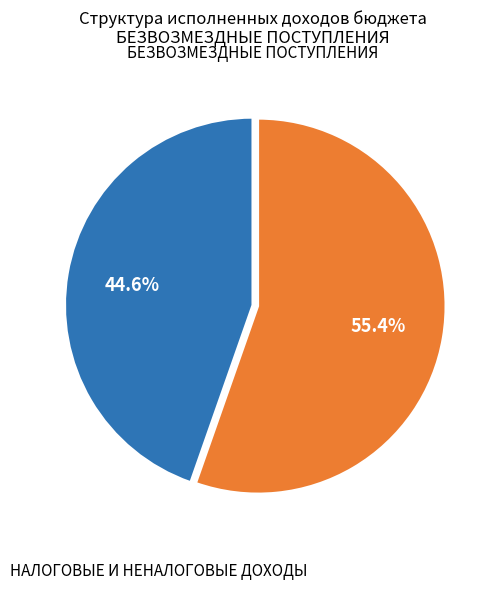

To the nearest percent, what is the average slice percentage?

50%